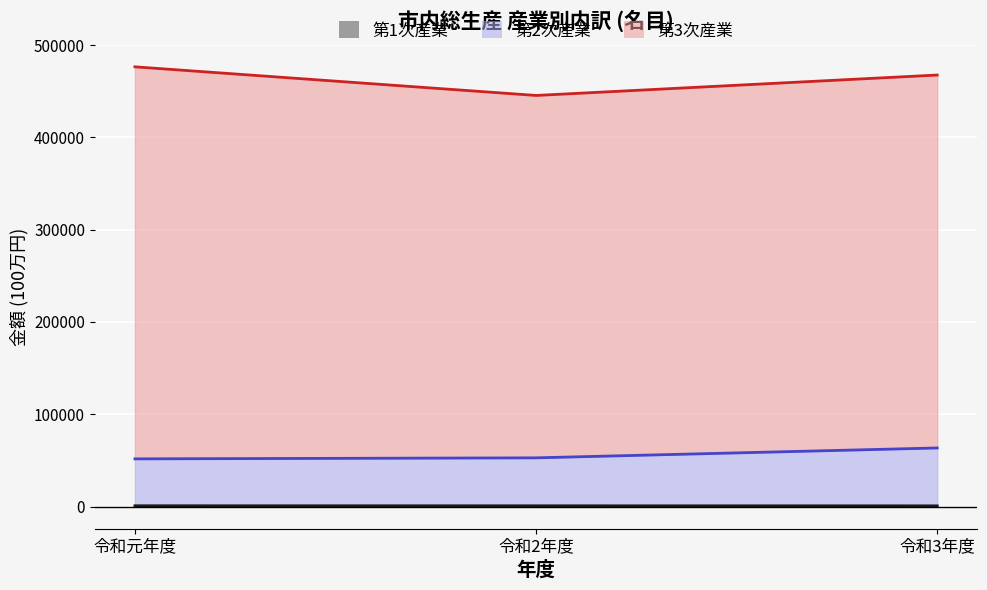

Where is 第1次産業 nearest to the value 775?

令和2年度